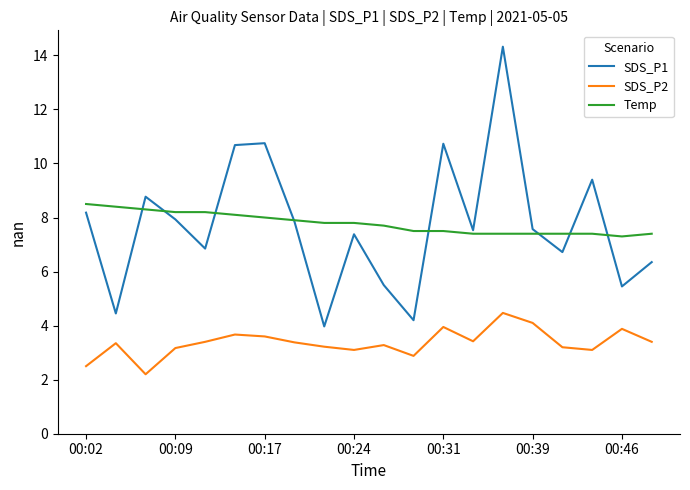

Which series has the largest range (max minus min)?

SDS_P1